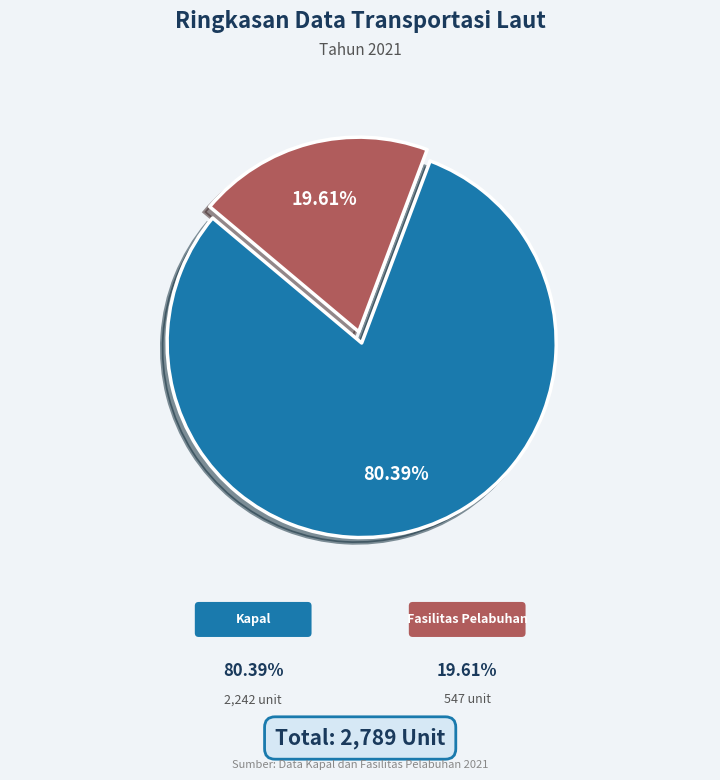

Count the number of slices in the pie.

2